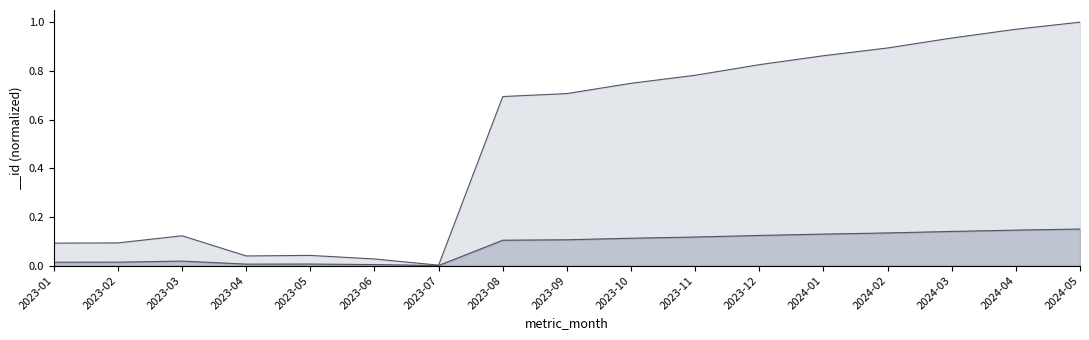

What is the value of the 11th point from the left?

0.8